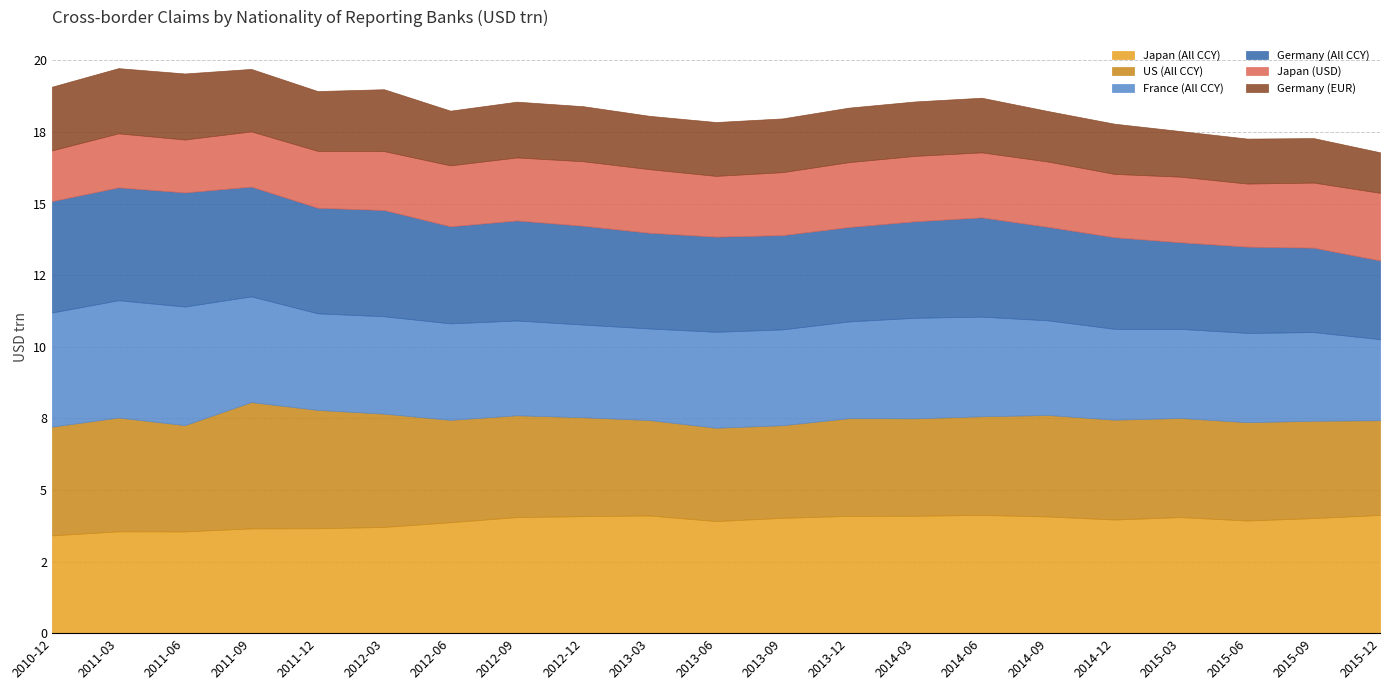

True or false: Japan (All CCY) has a value of 4.1 at 2012-12.

True